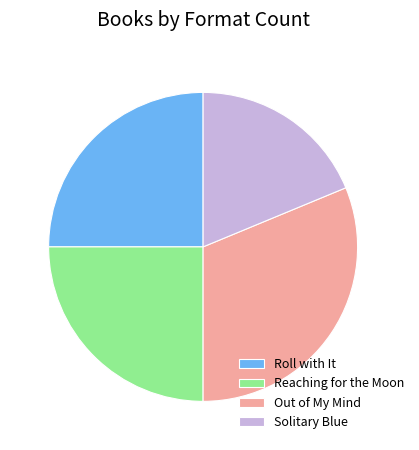

Which slice is the smallest?

Solitary Blue